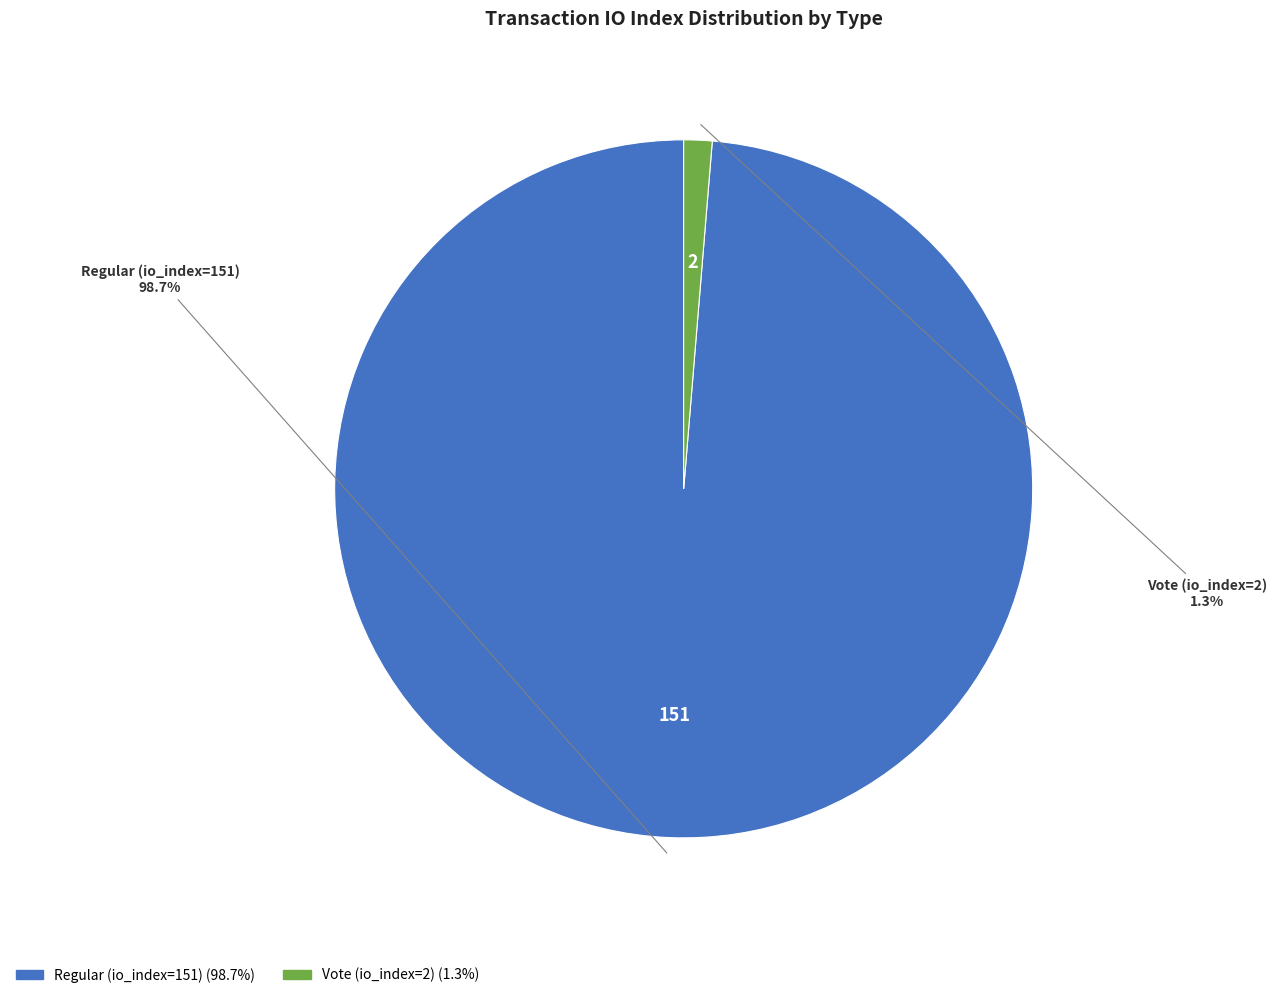

Do Regular (io_index=151) and Vote (io_index=2) together represent more than half of the pie?

Yes